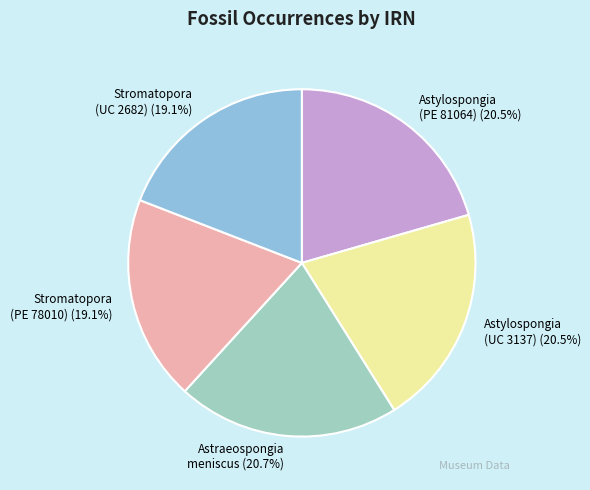

What percentage is NOT represented by Astylospongia (PE 81064)?

79.5%